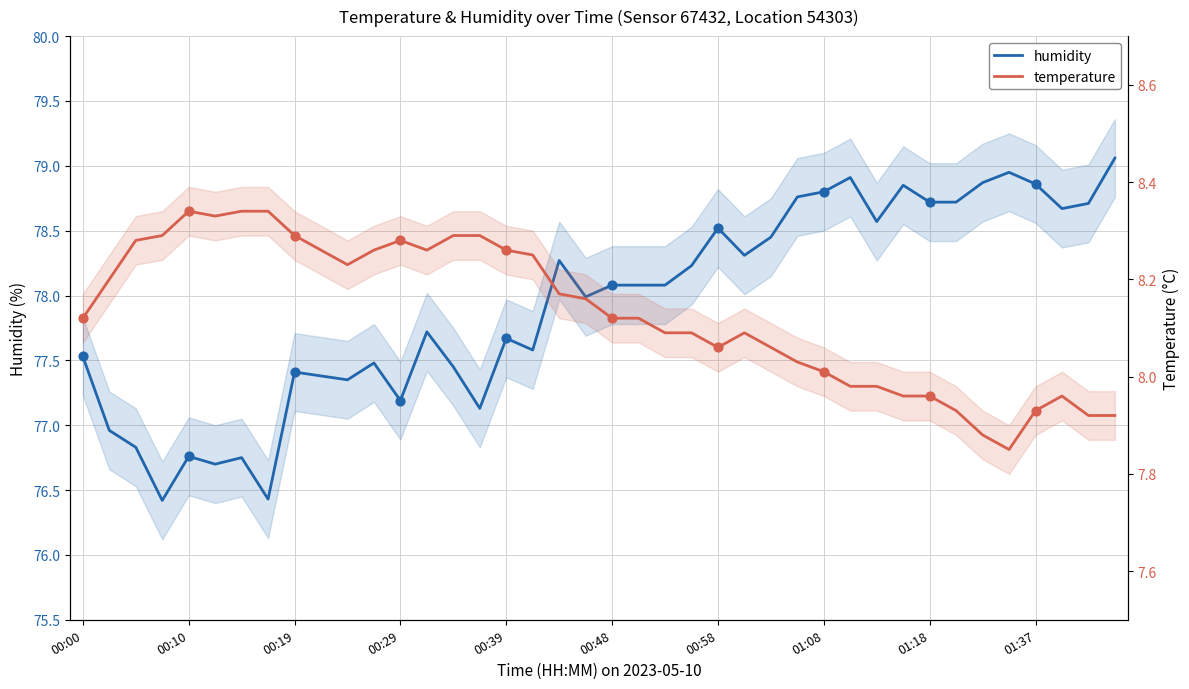

Which series contains the lowest Y value?

temperature